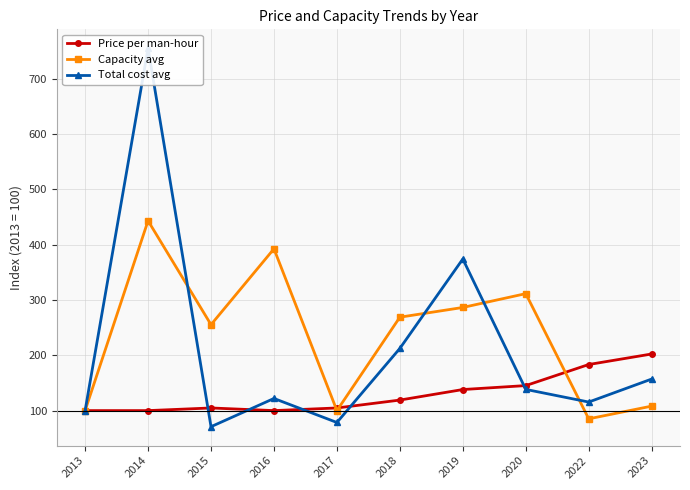

What are all the series names shown in the legend?

Price per man-hour, Capacity avg, Total cost avg